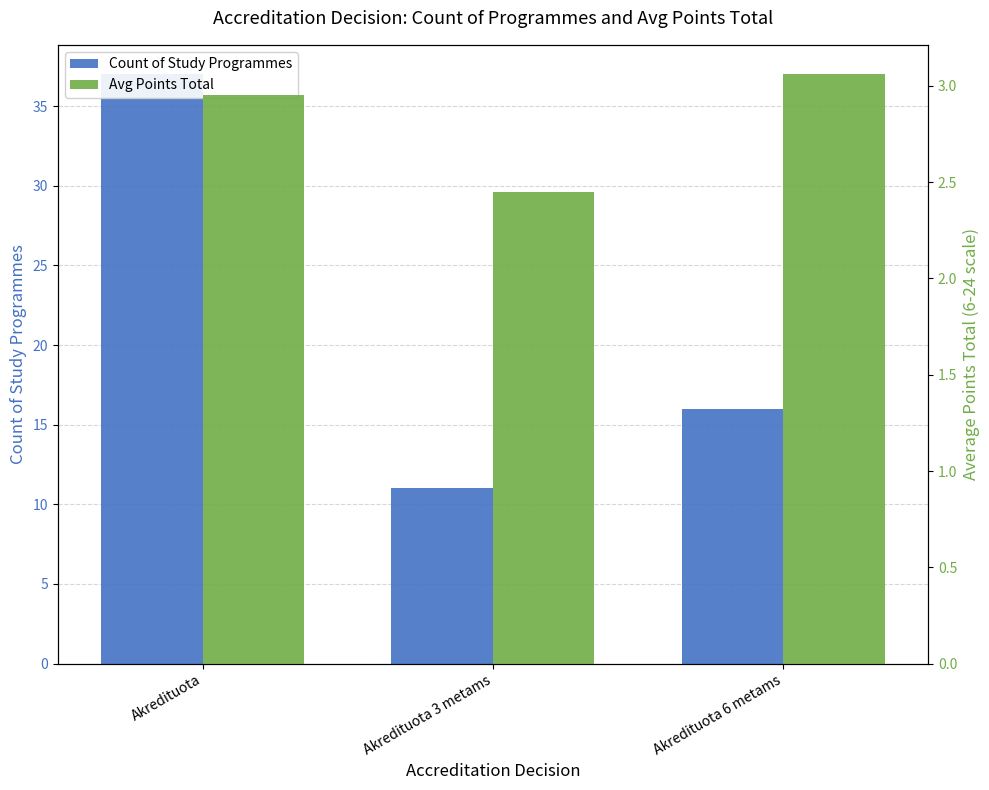

How many data points in Count of Study Programmes are less than 16?

1